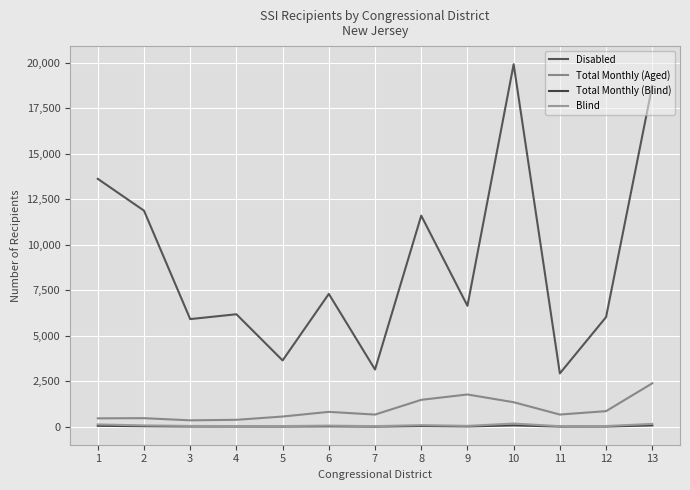

True or false: Blind and Total Monthly (Blind) cross at least once.

False